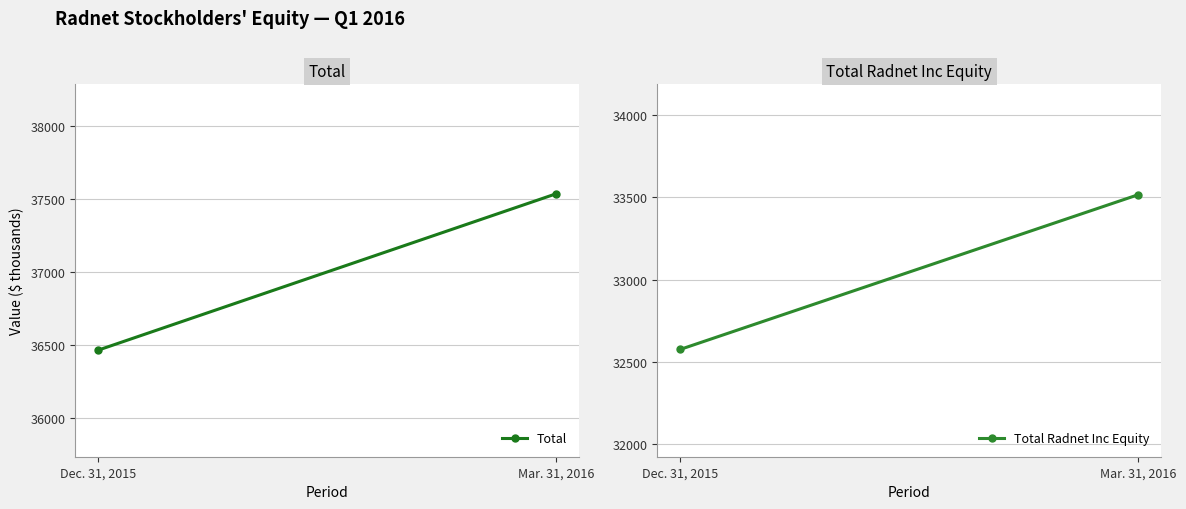

How many lines are shown in the chart?

2